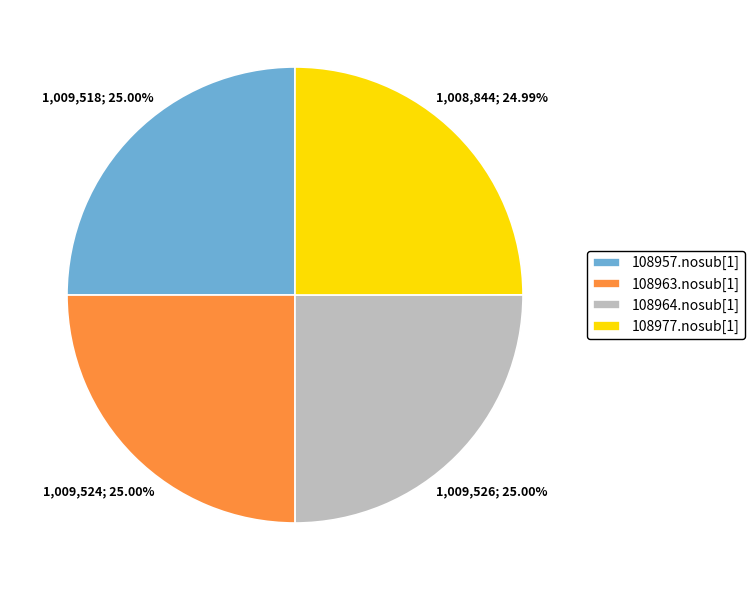

Is 108964.nosub[1] the majority of the pie?

No